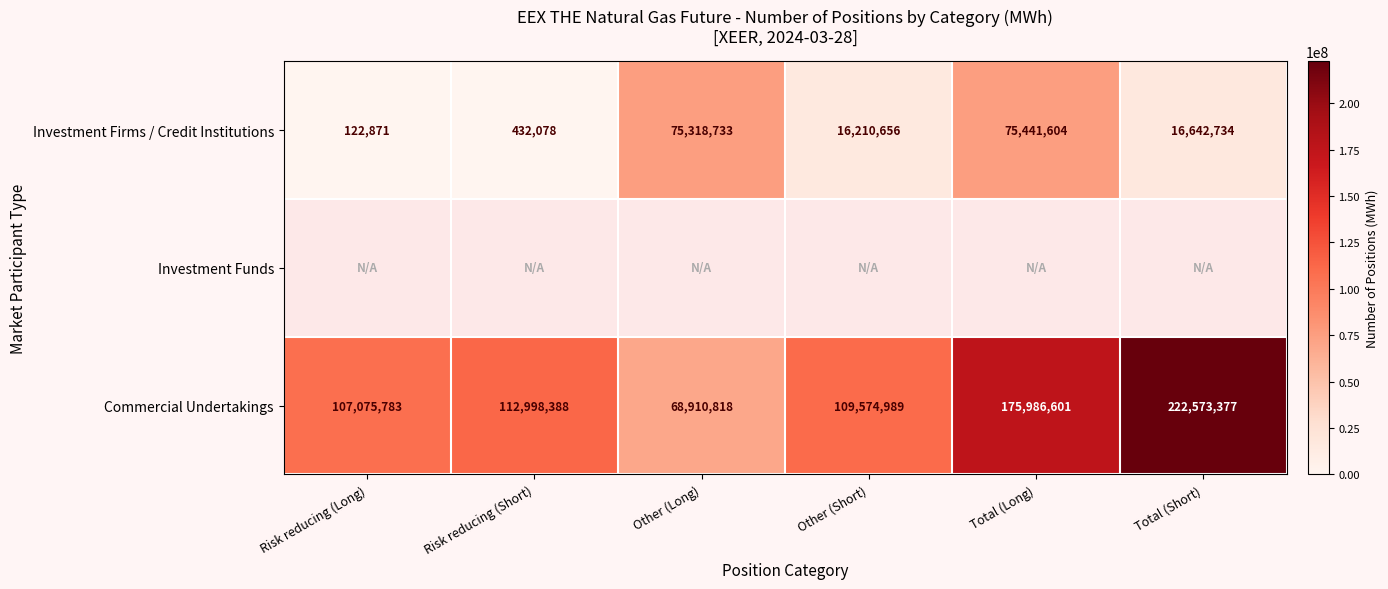

The Commercial Undertakings series shows 175986601 at Total (Long). True or false?

True